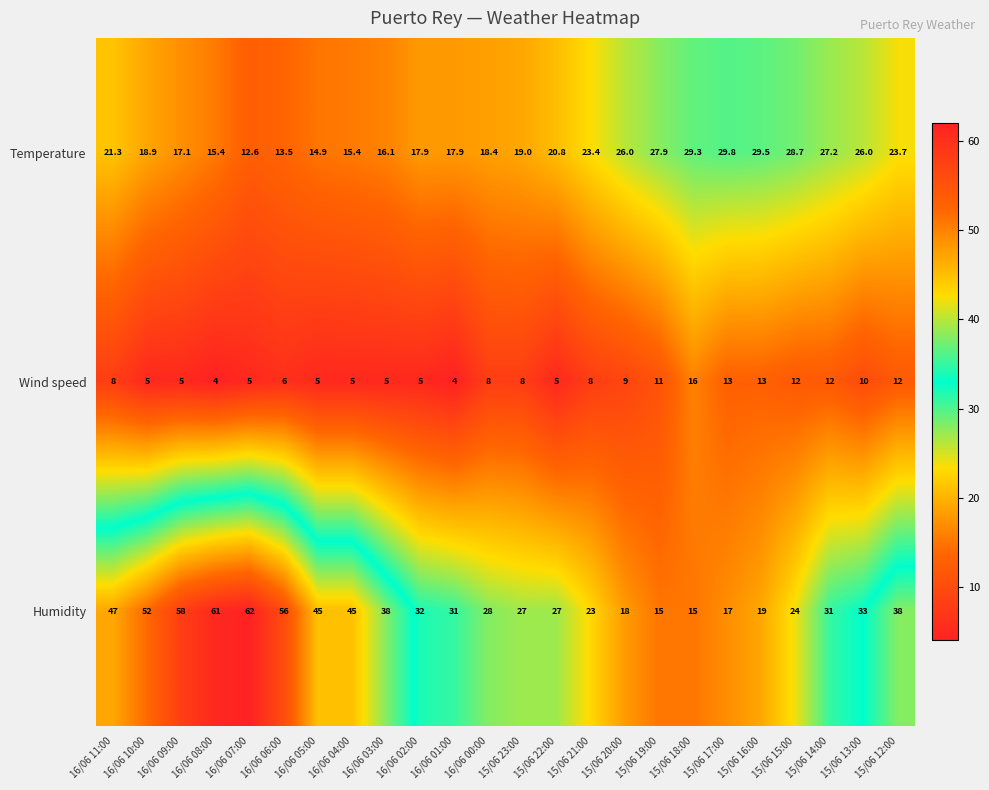

At which label is Temperature closest to 21?

15/06 22:00